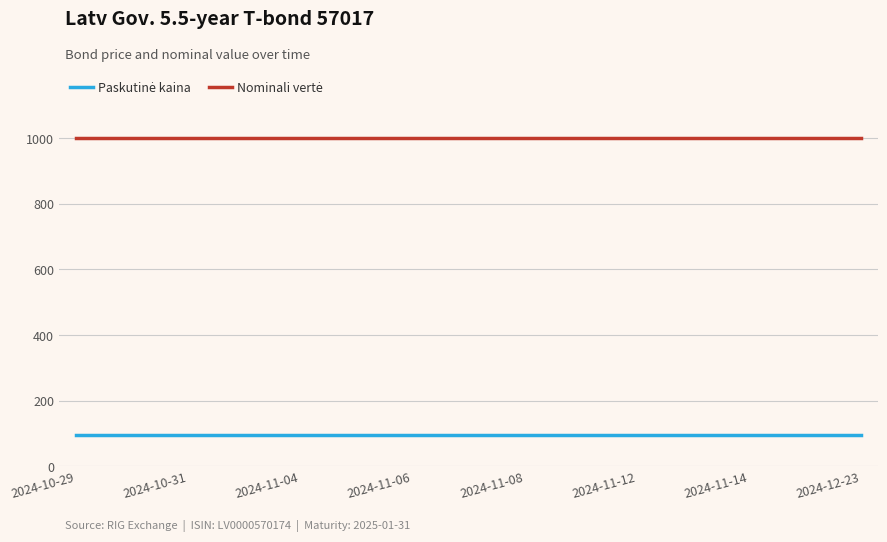

What is the greatest value displayed?

1000.0